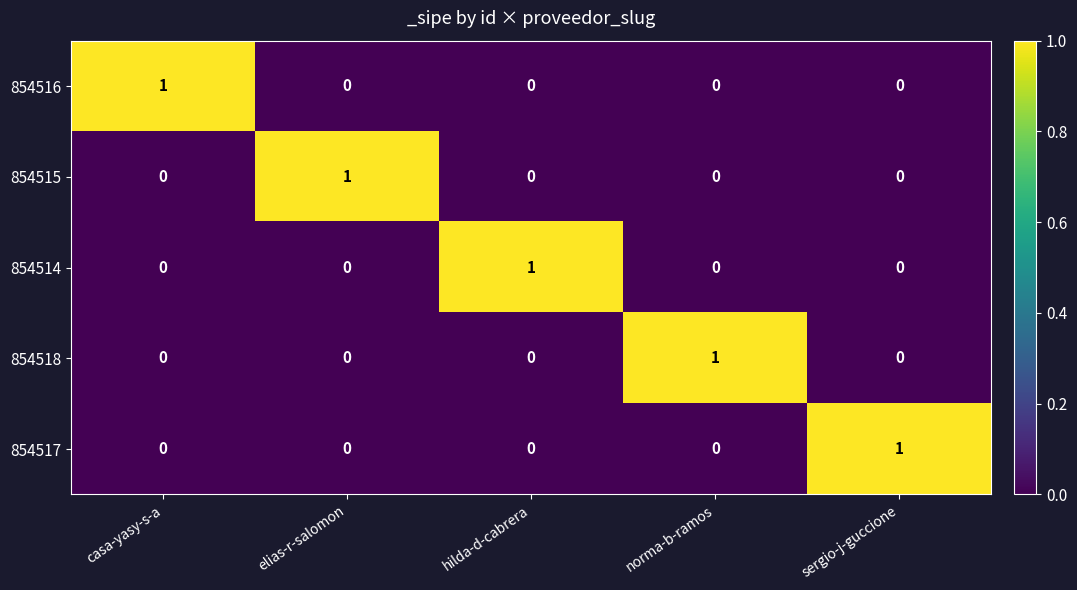

How many data points does each series have?

5